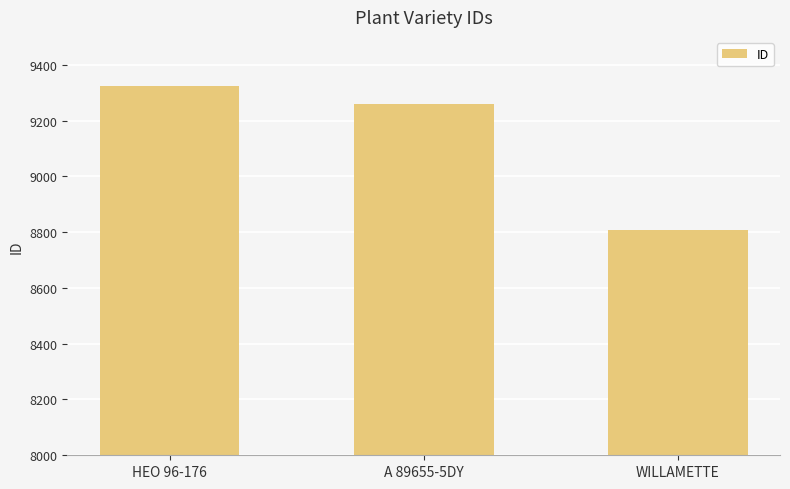

What is the label of the 1st bar from the right?

WILLAMETTE